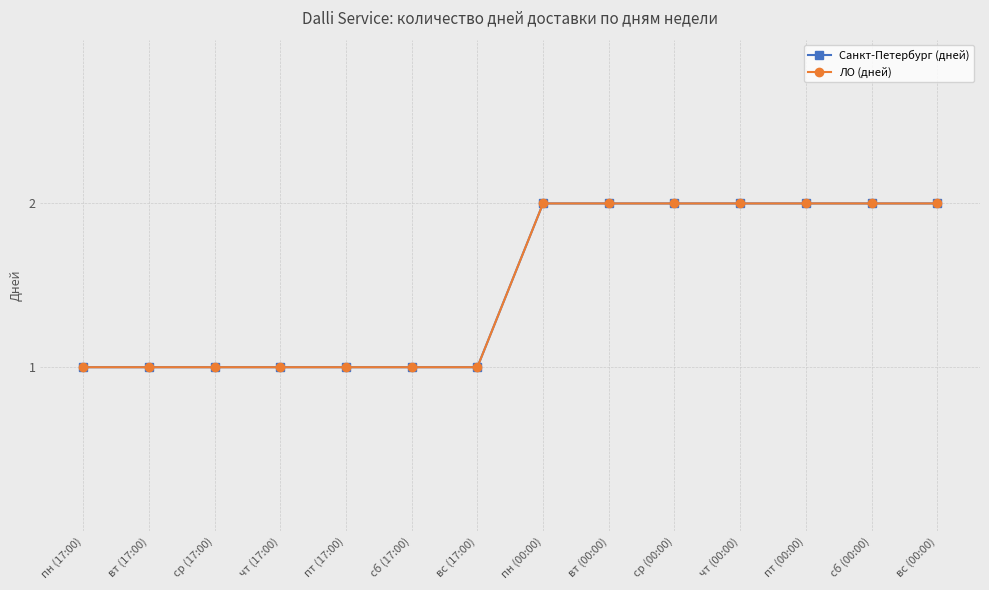

Does the chart have visible grid lines?

Yes